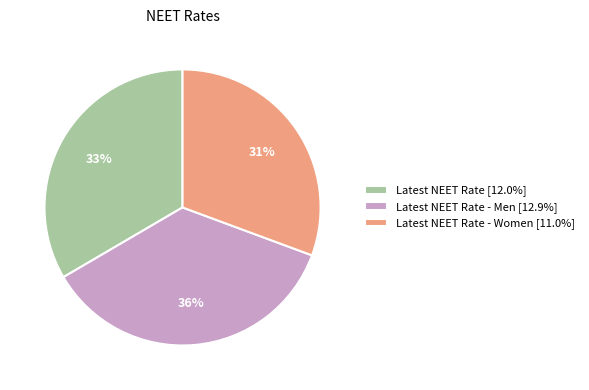

Is there a majority slice in this chart?

No